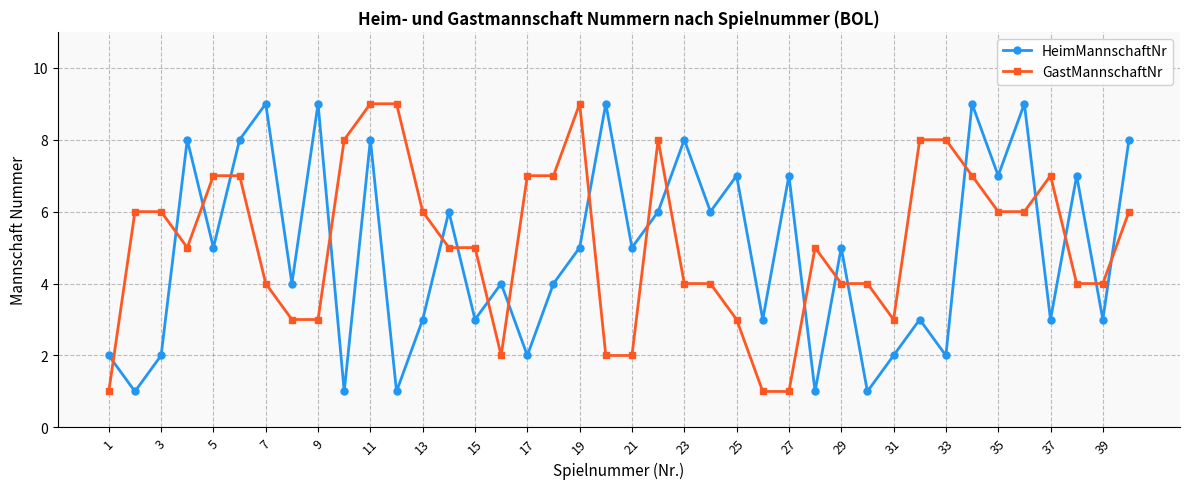

What is the sum of all HeimMannschaftNr values?

196